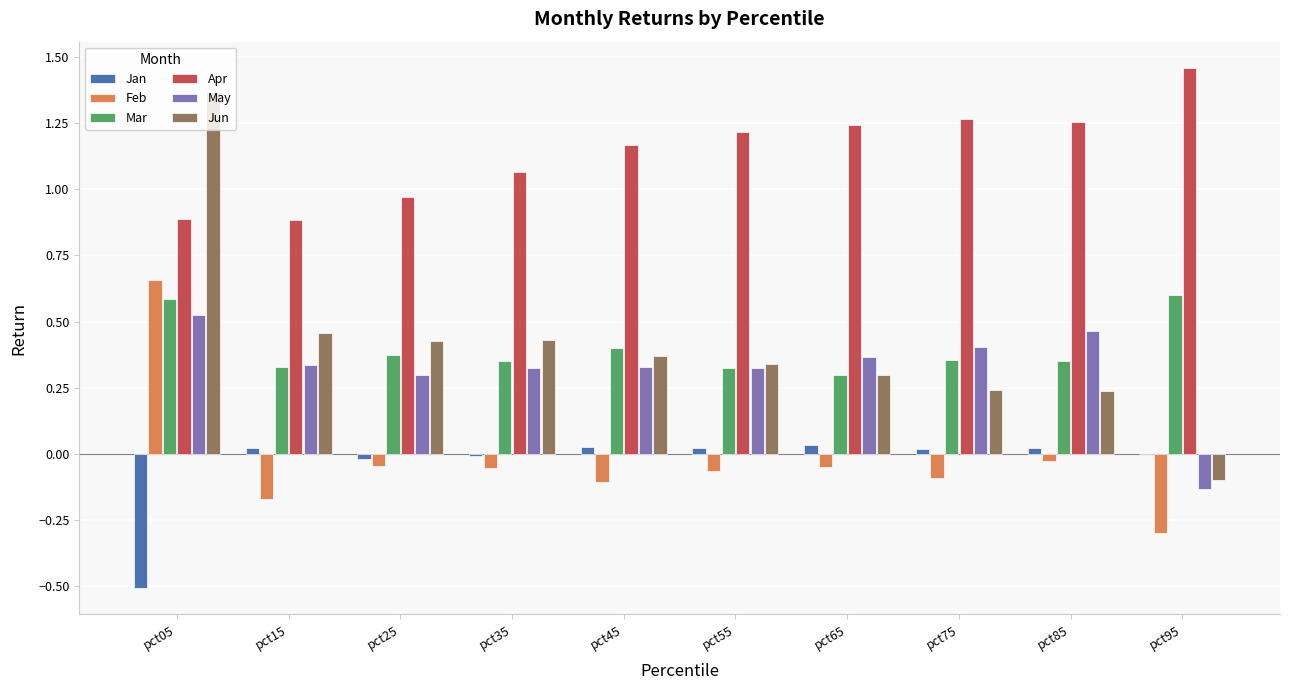

Count the number of categories in the chart.

10